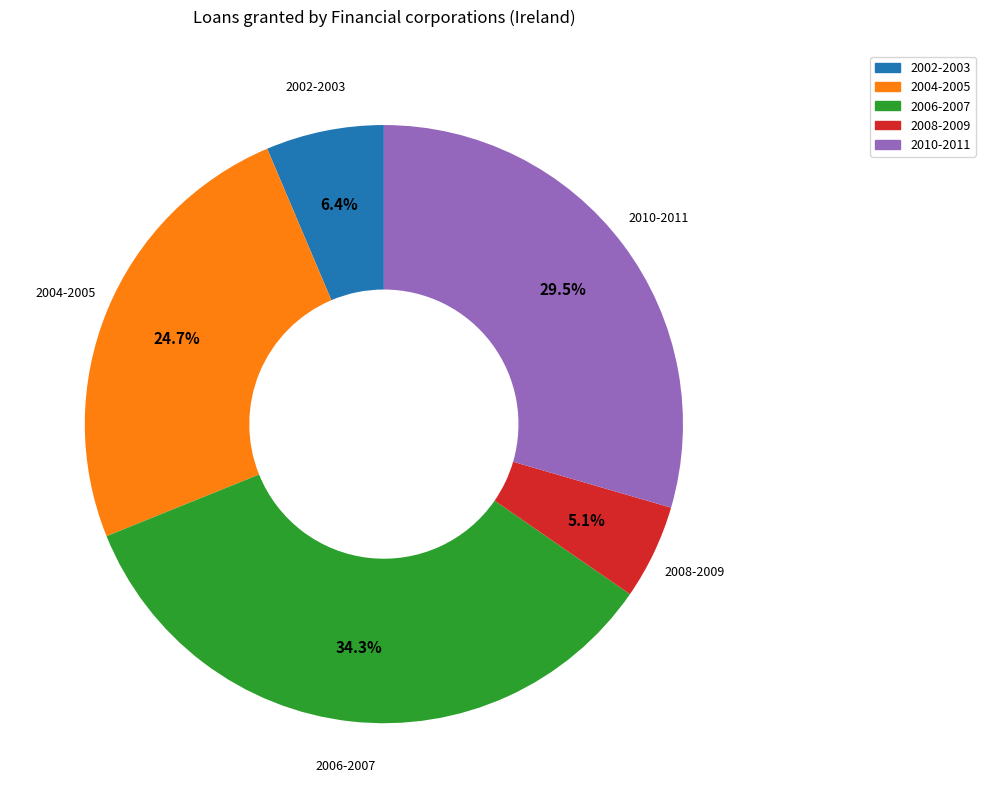

Is there a majority slice in this chart?

No